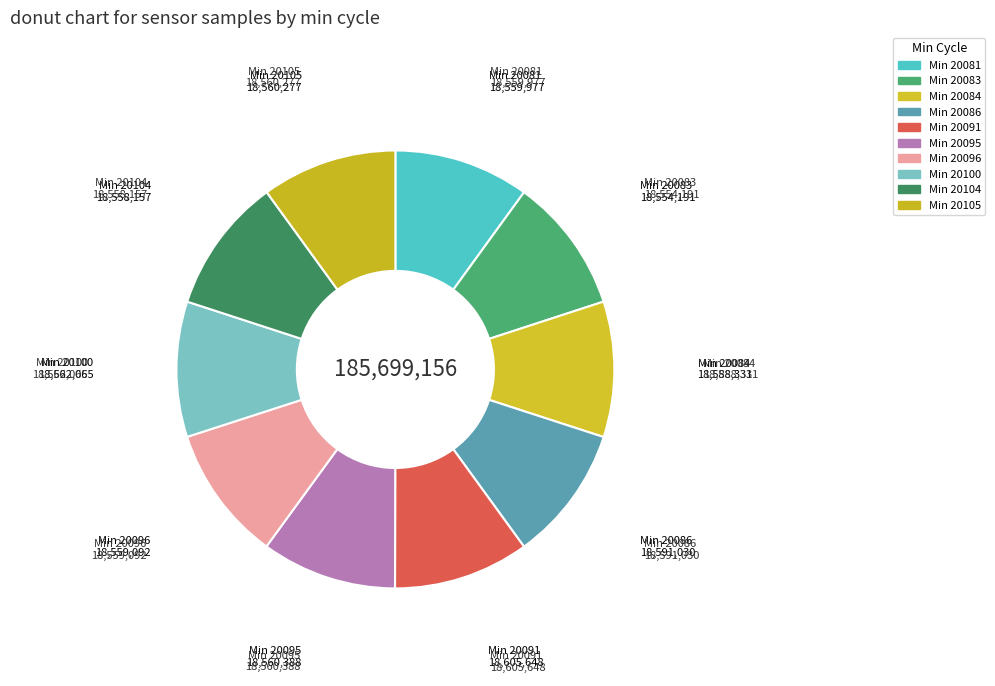

Does any single category account for the majority?

No